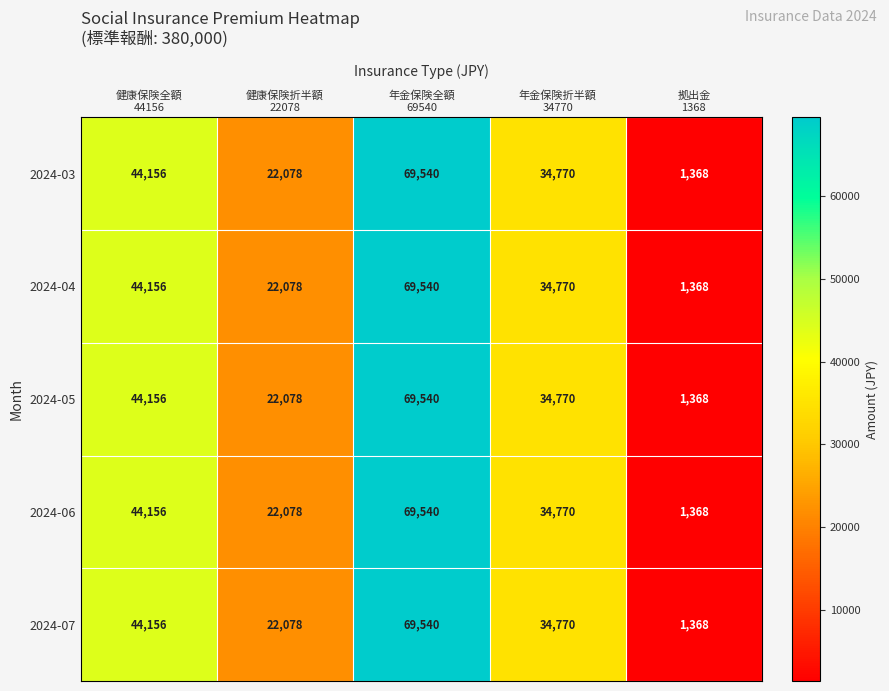

What is the difference between the second highest and second lowest values in the 2024-03 series?

22078